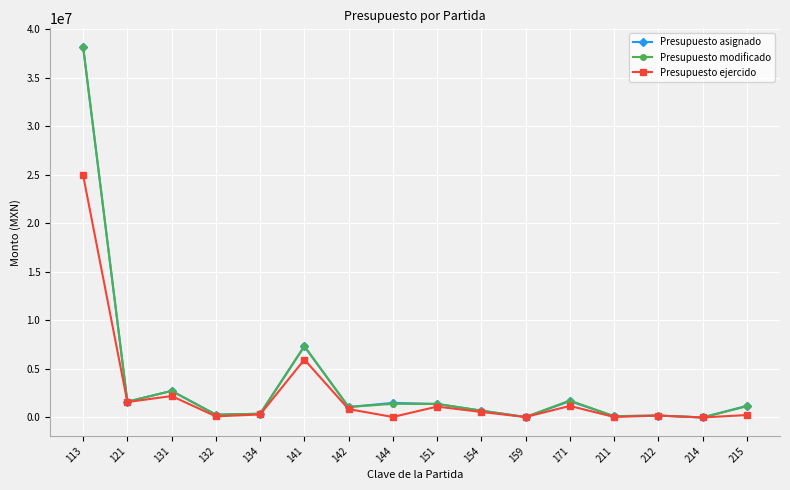

What are all the series names shown in the legend?

Presupuesto asignado, Presupuesto modificado, Presupuesto ejercido